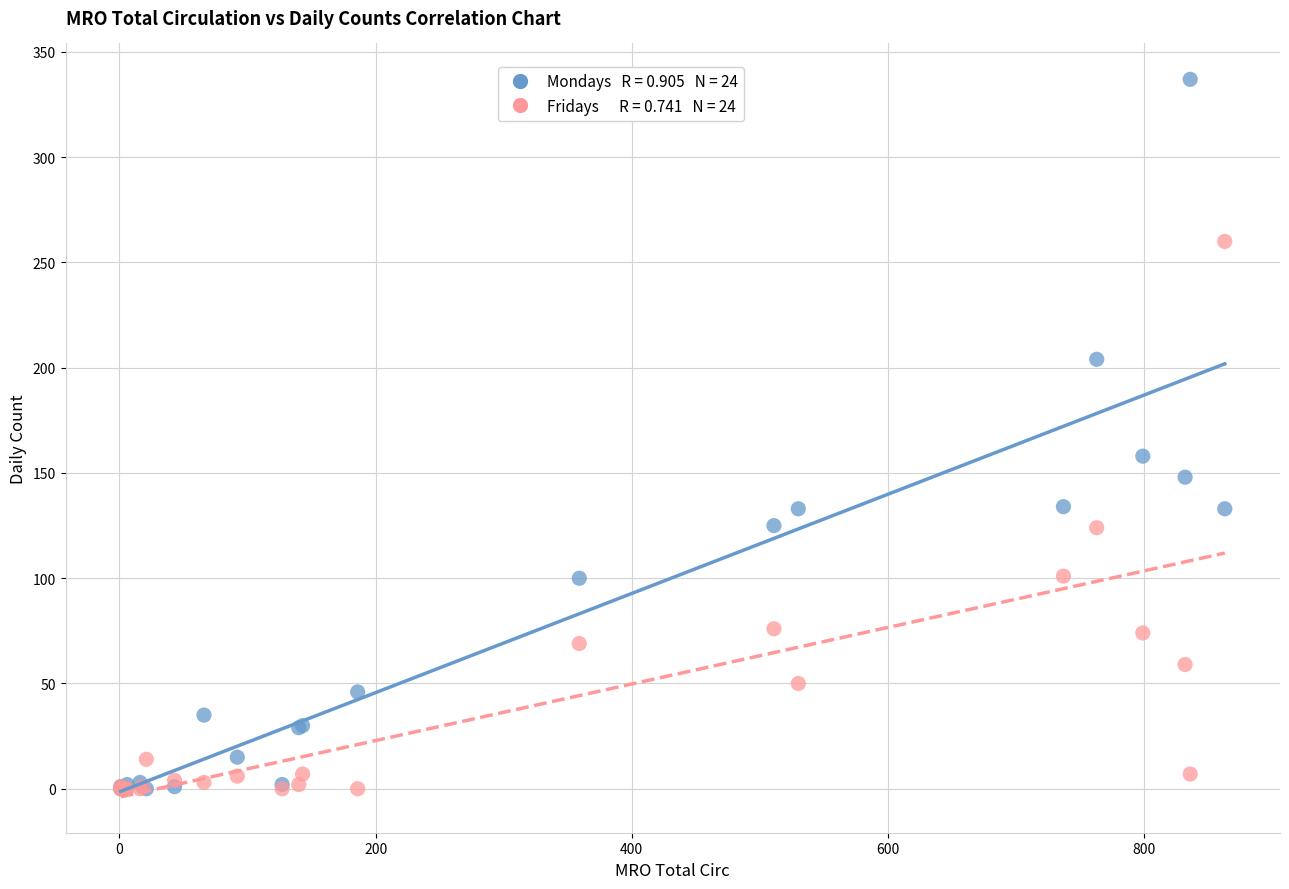

Across all series, what Y value is closest to 168?

158